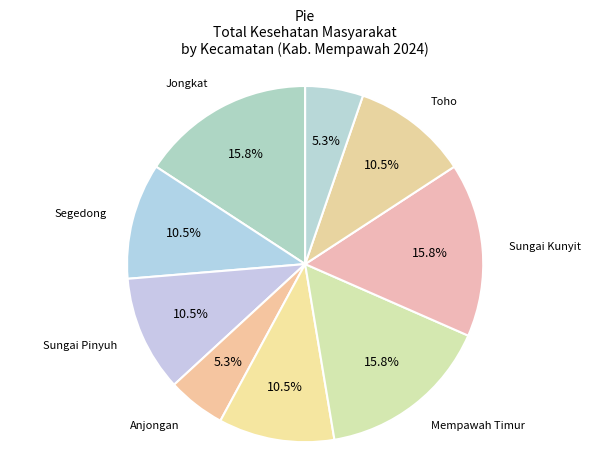

Is there any slice that represents more than half of the pie?

No